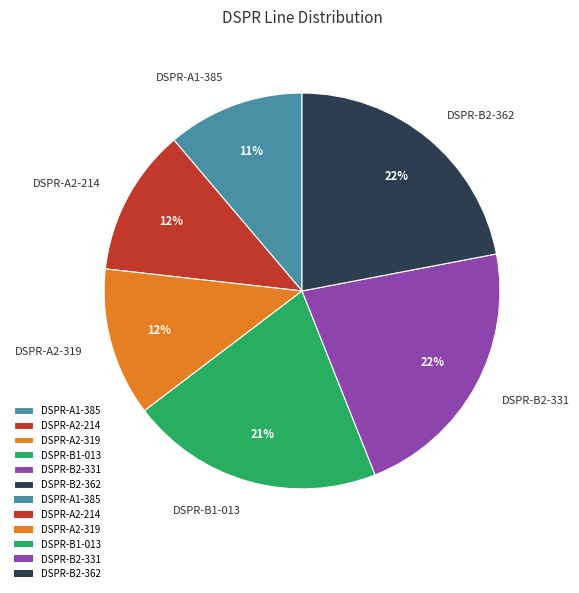

To the nearest percent, what is the difference between the largest and smallest slice percentages?

11%